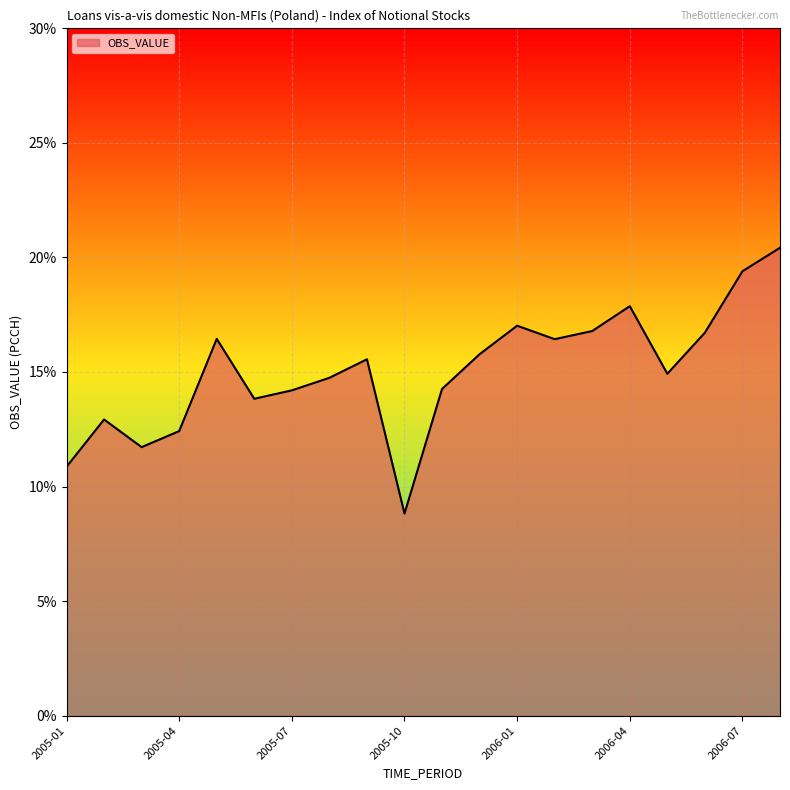

What is the greatest value displayed?

20.4